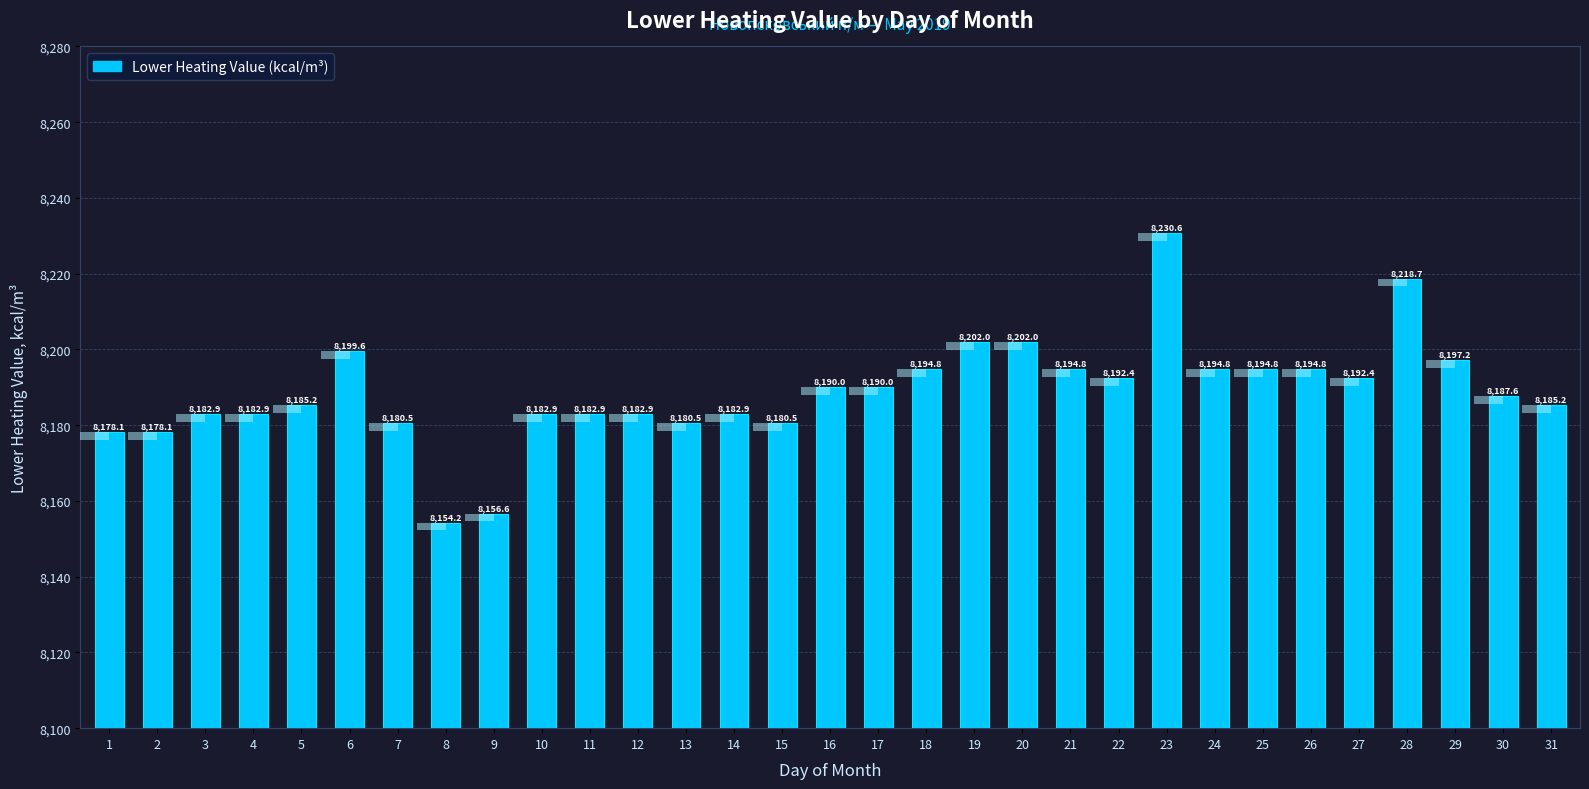

Where does the data first go above 8187?

6